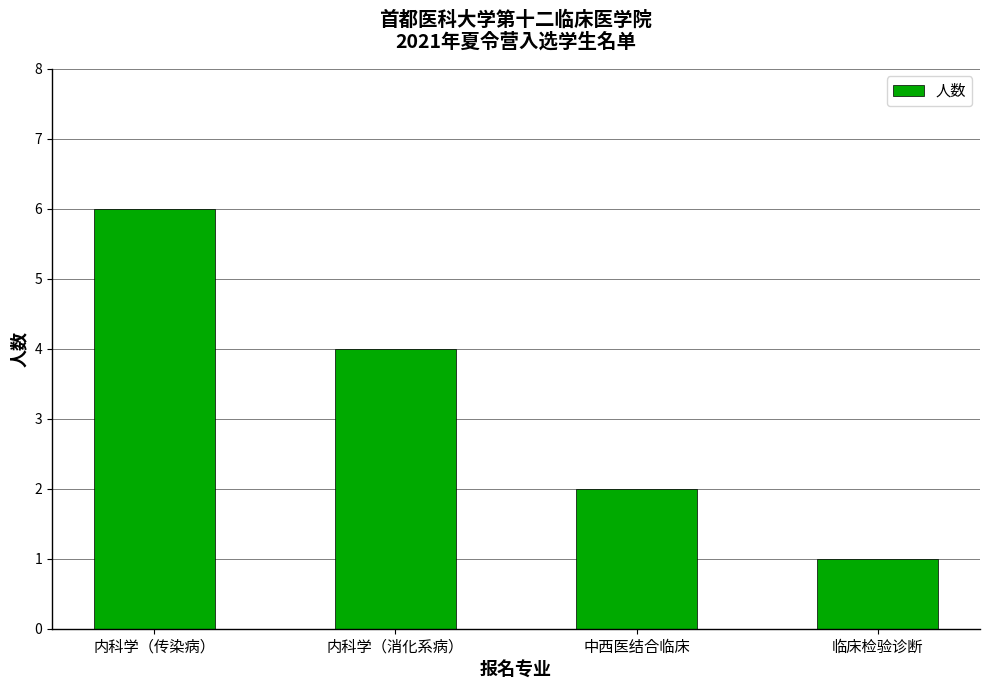

How many values are below 4?

2